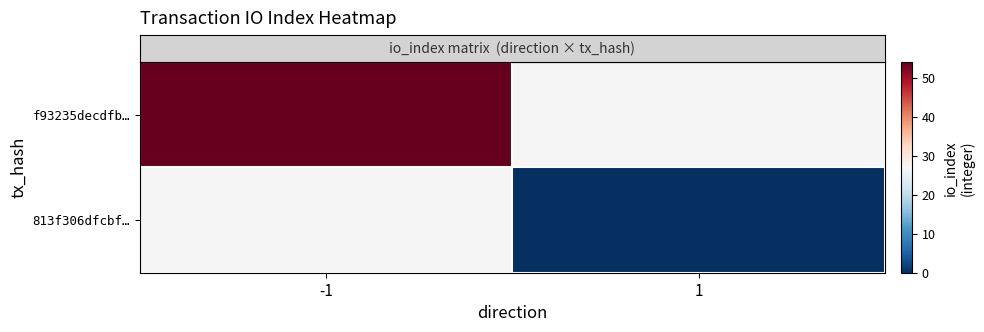

Rank the series at -1 from lowest to highest value.

row_0, row_1